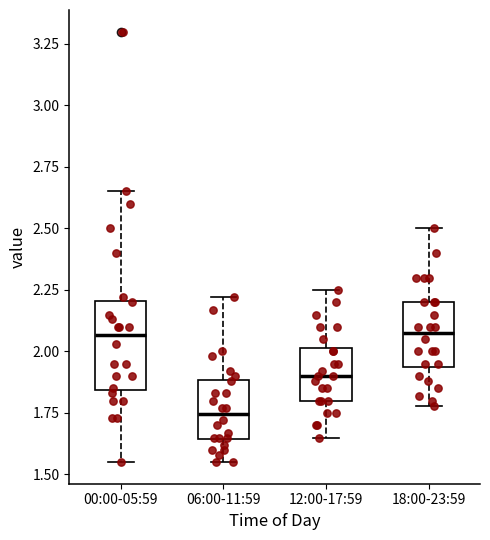

Which box is the tallest, from its lower edge to its upper edge?

00:00-05:59